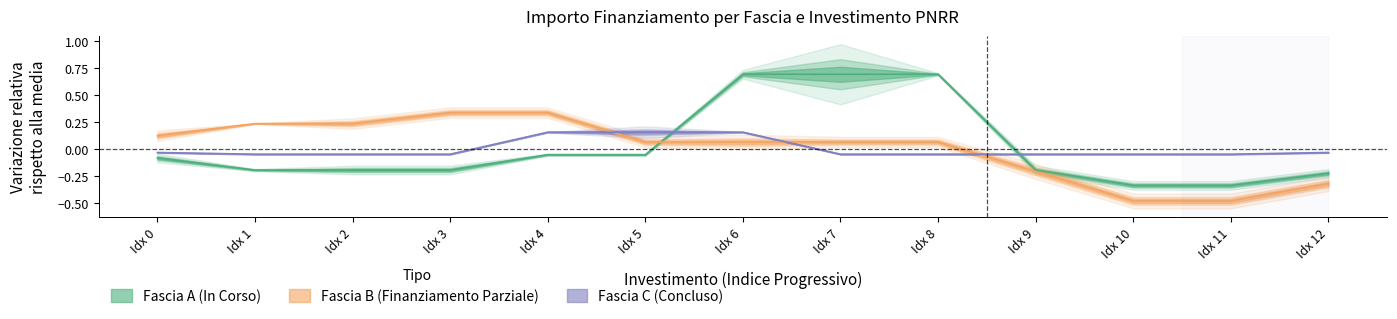

The Fascia A (In Corso) series shows -0.1 at Idx 5. True or false?

True